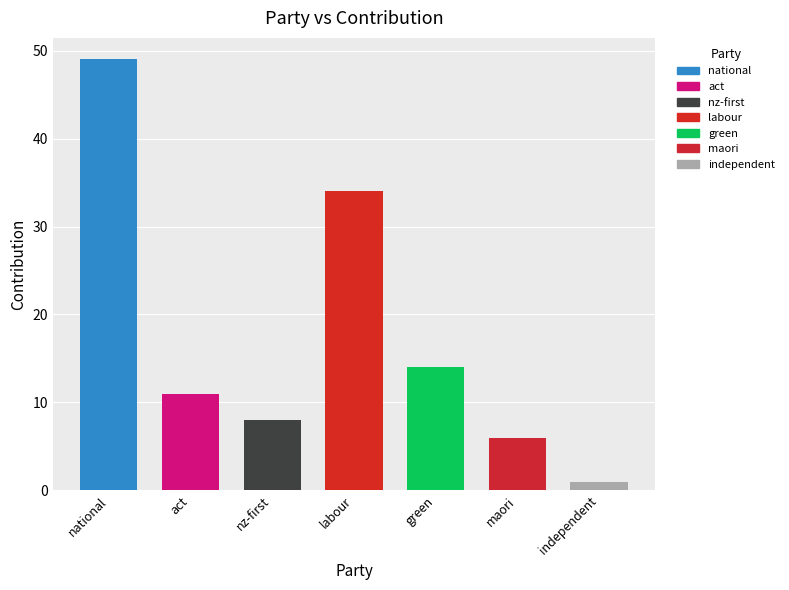

What position from the right is green?

3